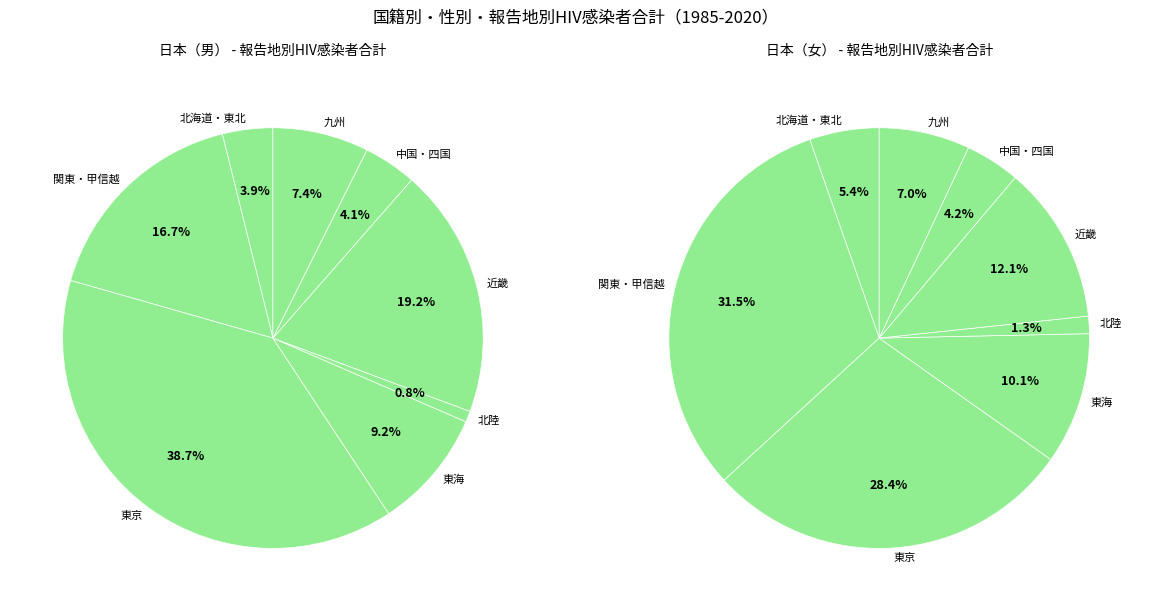

Does 関東・甲信越 represent more than half of the total?

No